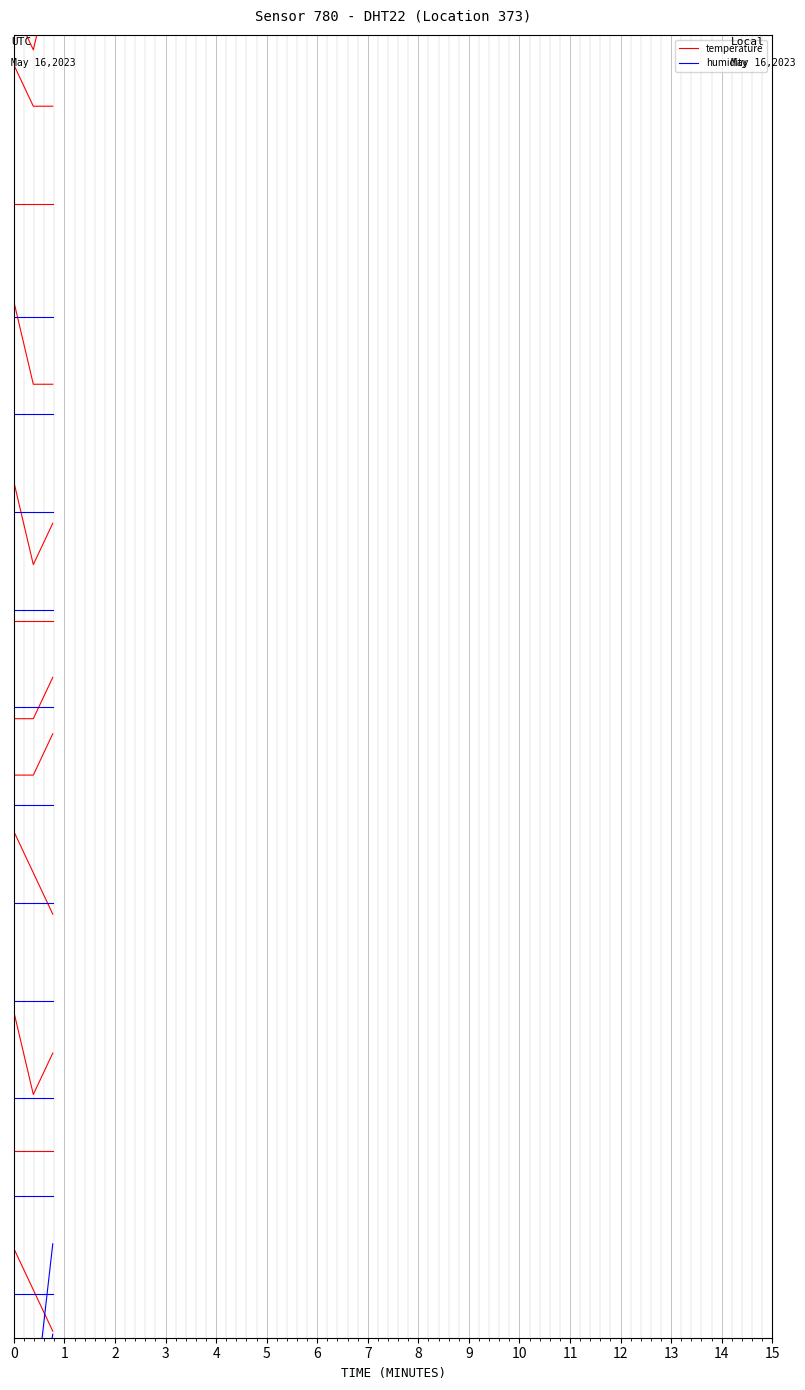

The temperature series shows 2.0 at 1. True or false?

False